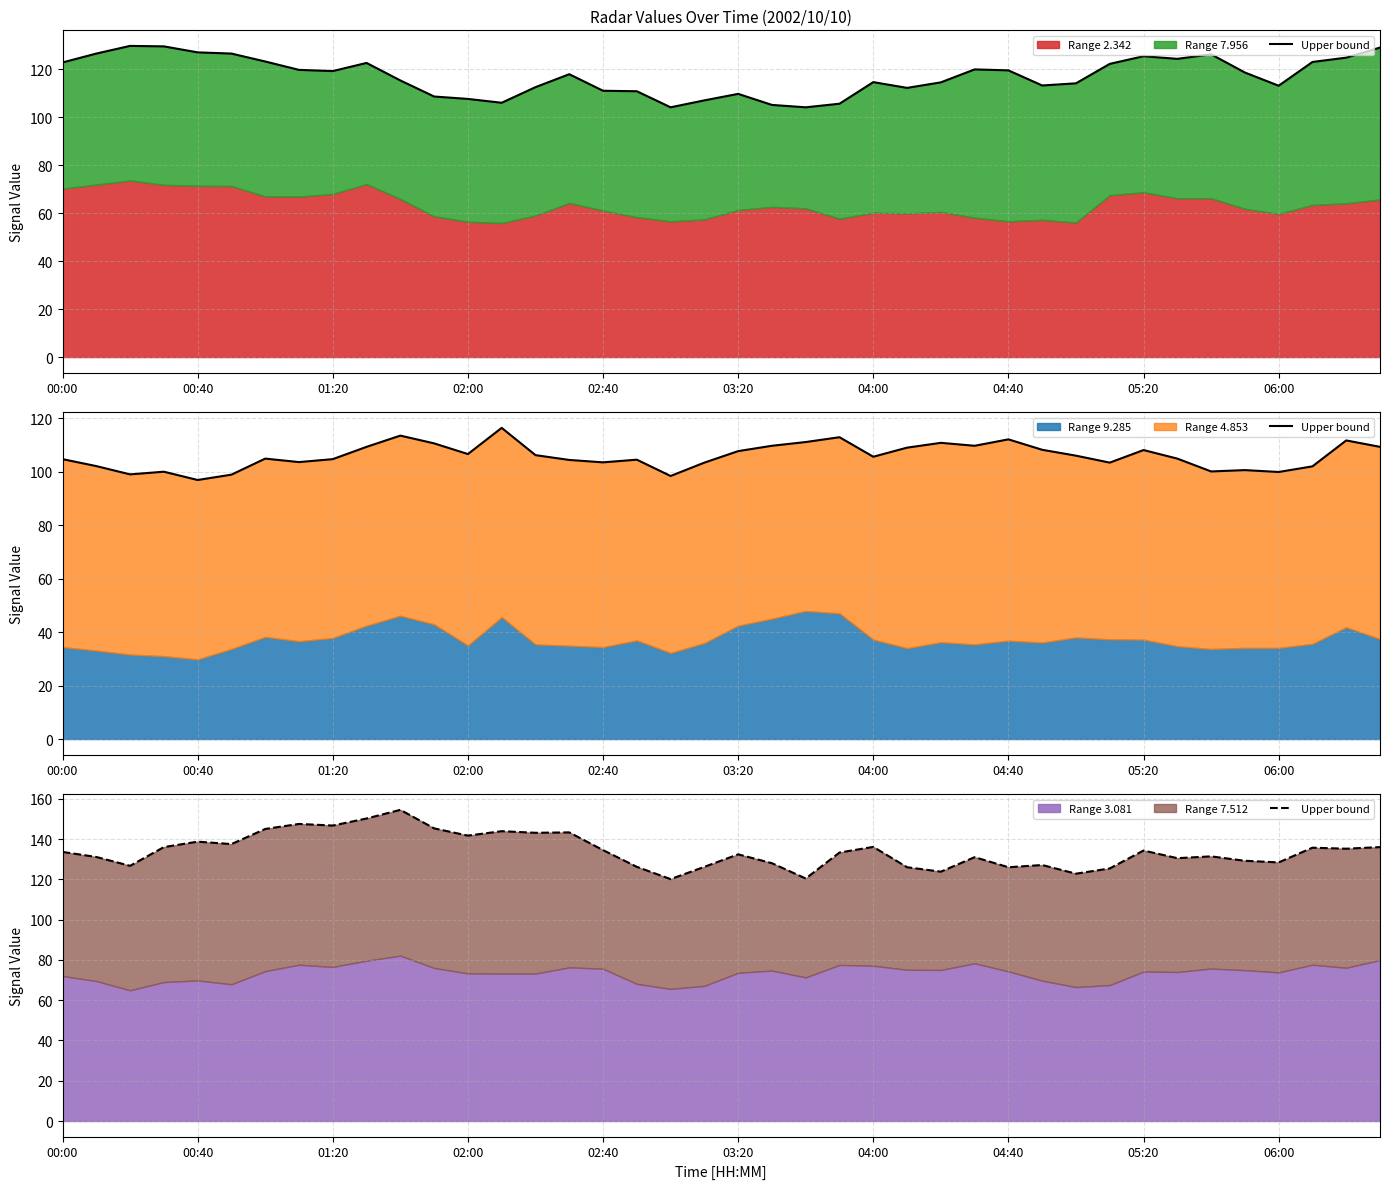

What is the approximate value at 11?

145.3